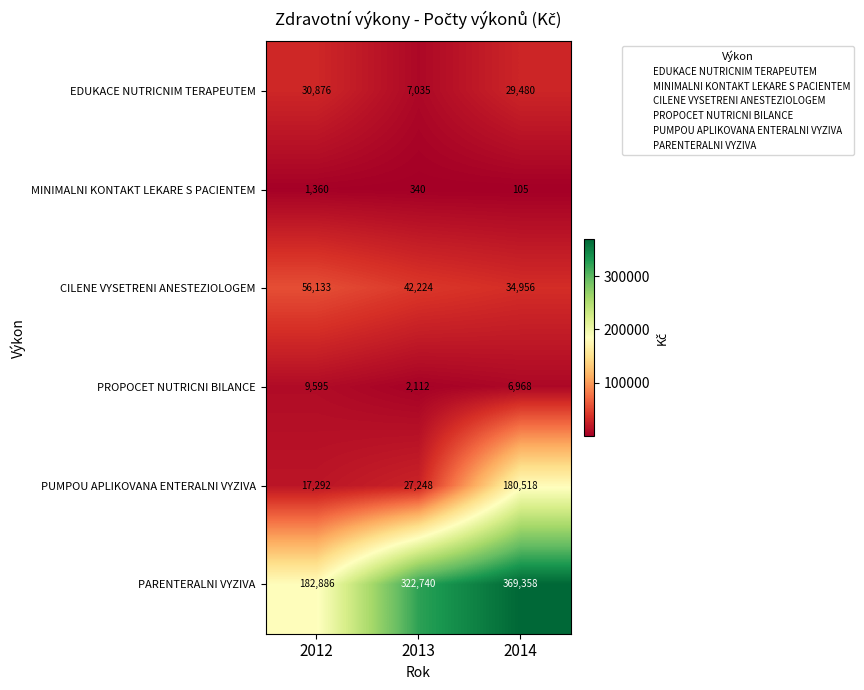

Reading left to right, list all the values displayed in this chart.

EDUKACE NUTRICNIM TERAPEUTEM: 30876	7035	29480
MINIMALNI KONTAKT LEKARE S PACIENTEM: 1360	340	105
CILENE VYSETRENI ANESTEZIOLOGEM: 56133	42224	34956
PROPOCET NUTRICNI BILANCE: 9595	2112	6968
PUMPOU APLIKOVANA ENTERALNI VYZIVA: 17292	27248	180518
PARENTERALNI VYZIVA: 182886	322740	369358